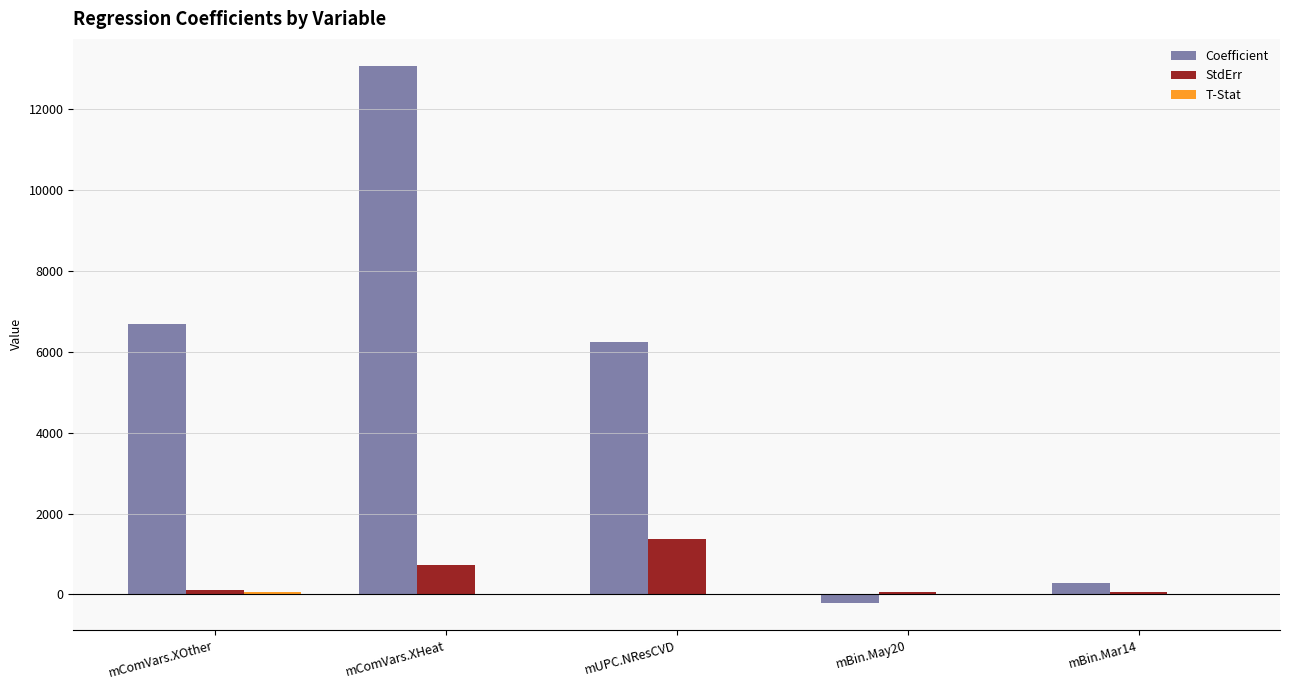

True or false: Coefficient has a value of 13068.4 at mComVars.XHeat.

True